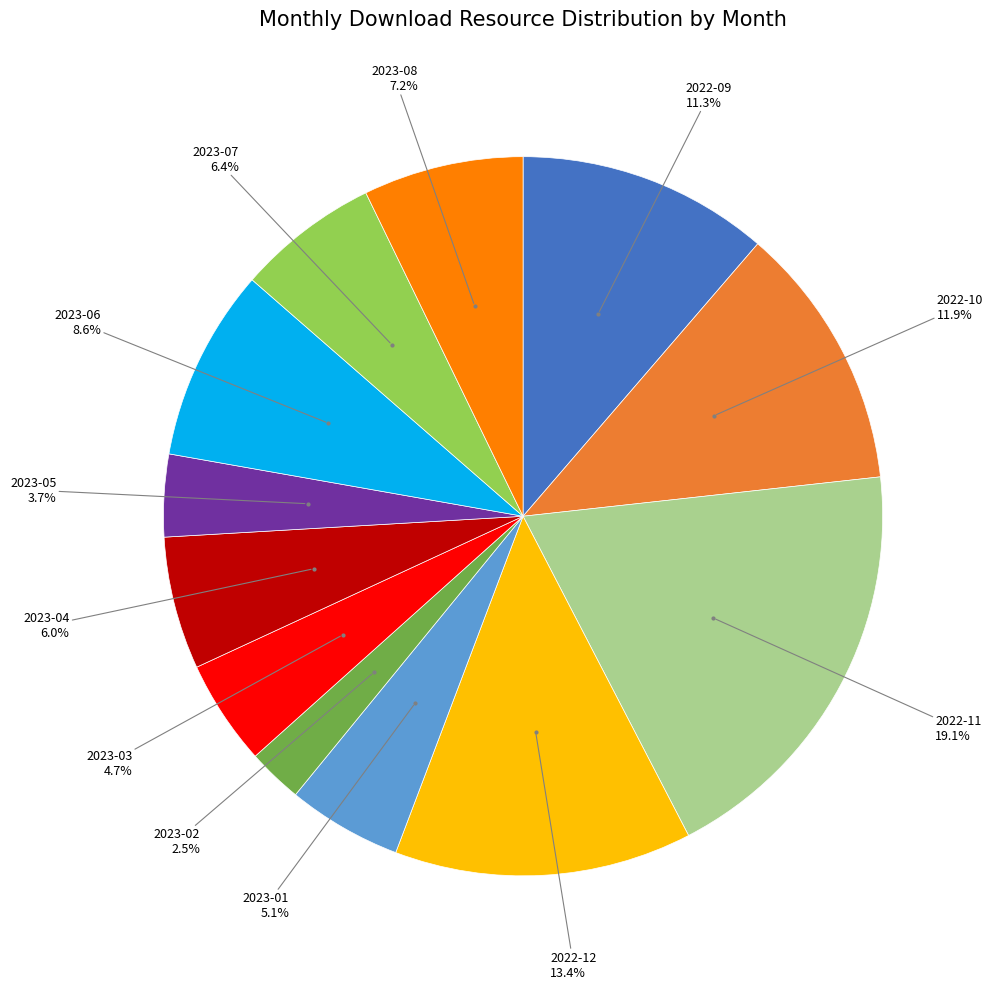

To the nearest percent, what is the difference between the largest and smallest slice percentages?

17%